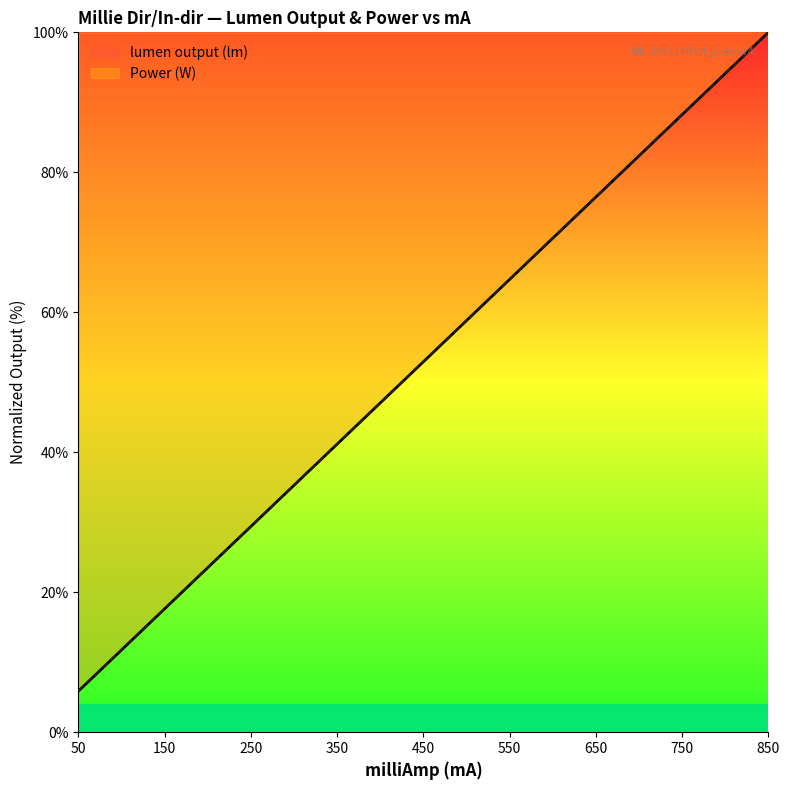

Which series has the largest range (max minus min)?

Power (W)